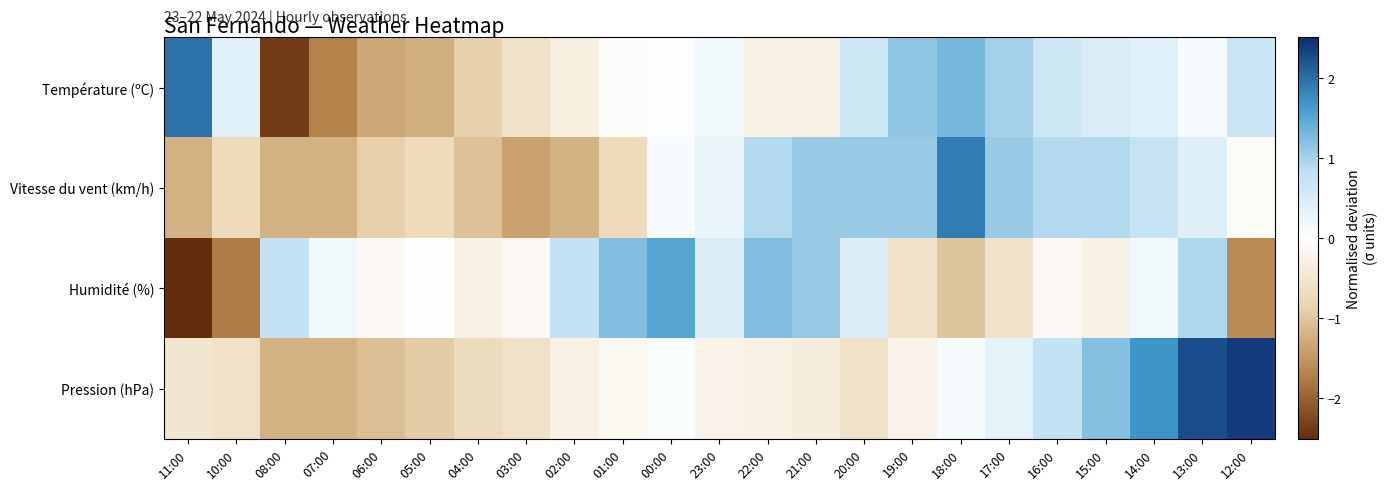

Reading left to right, transcribe all the data shown in this chart.

Température (ºC): 11:00=2.0	10:00=0.4	08:00=-2.4	07:00=-1.7	06:00=-1.3	05:00=-1.2	04:00=-0.9	03:00=-0.6	02:00=-0.3	01:00=-0.0	00:00=0.0	23:00=0.2	22:00=-0.3	21:00=-0.3	20:00=0.6	19:00=1.2	18:00=1.3	17:00=1.0	16:00=0.6	15:00=0.5	14:00=0.4	13:00=0.1	12:00=0.7
Vitesse du vent (km/h): 11:00=-1.2	10:00=-0.7	08:00=-1.2	07:00=-1.2	06:00=-0.9	05:00=-0.7	04:00=-1.1	03:00=-1.4	02:00=-1.2	01:00=-0.7	00:00=0.1	23:00=0.3	22:00=0.9	21:00=1.1	20:00=1.1	19:00=1.1	18:00=1.9	17:00=1.1	16:00=0.9	15:00=0.9	14:00=0.8	13:00=0.4	12:00=-0.1
Humidité (%): 11:00=-2.5	10:00=-1.8	08:00=0.8	07:00=0.2	06:00=-0.1	05:00=0.0	04:00=-0.3	03:00=-0.1	02:00=0.8	01:00=1.2	00:00=1.5	23:00=0.5	22:00=1.2	21:00=1.1	20:00=0.5	19:00=-0.6	18:00=-1.0	17:00=-0.6	16:00=-0.1	15:00=-0.3	14:00=0.2	13:00=0.9	12:00=-1.6
Pression (hPa): 11:00=-0.5	10:00=-0.6	08:00=-1.2	07:00=-1.2	06:00=-1.1	05:00=-0.9	04:00=-0.7	03:00=-0.6	02:00=-0.3	01:00=-0.1	00:00=0.1	23:00=-0.2	22:00=-0.3	21:00=-0.4	20:00=-0.6	19:00=-0.2	18:00=0.1	17:00=0.3	16:00=0.8	15:00=1.2	14:00=1.7	13:00=2.3	12:00=2.4